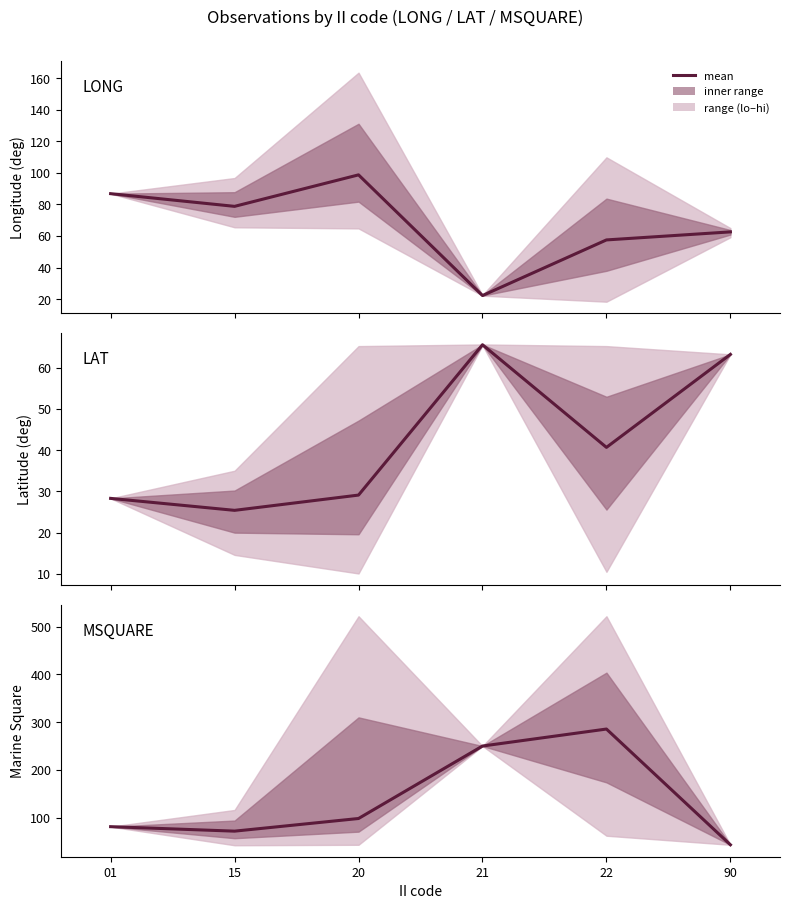

List the labels in order of value, largest first.

22, 21, 20, 01, 15, 90